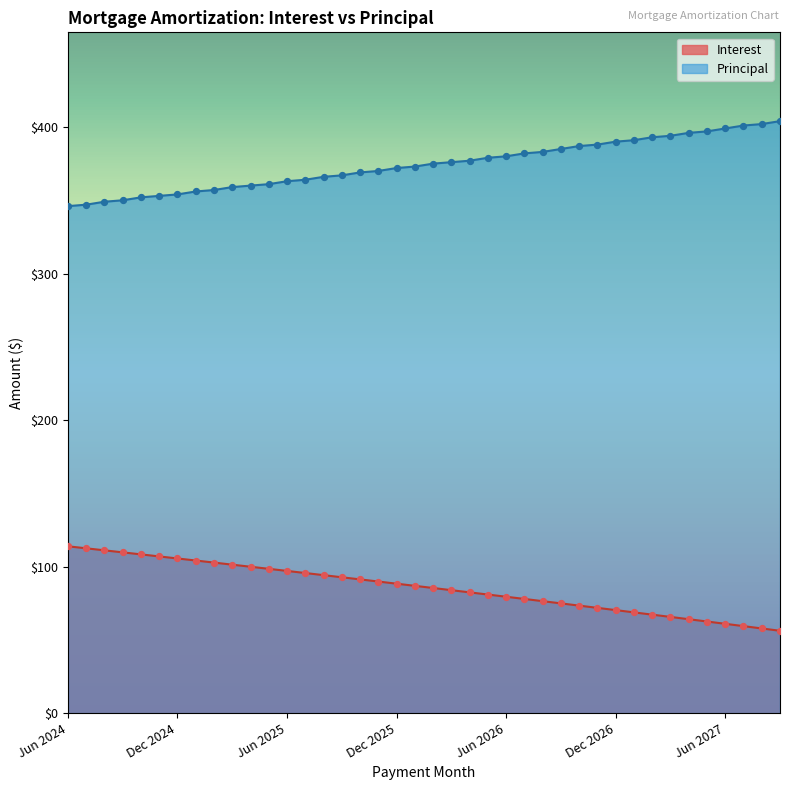

Which series reaches the minimum Y coordinate?

Interest